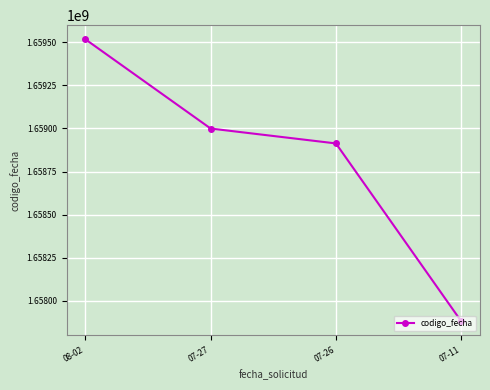

What is the difference between the values at 07-26 and 08-02?

604591